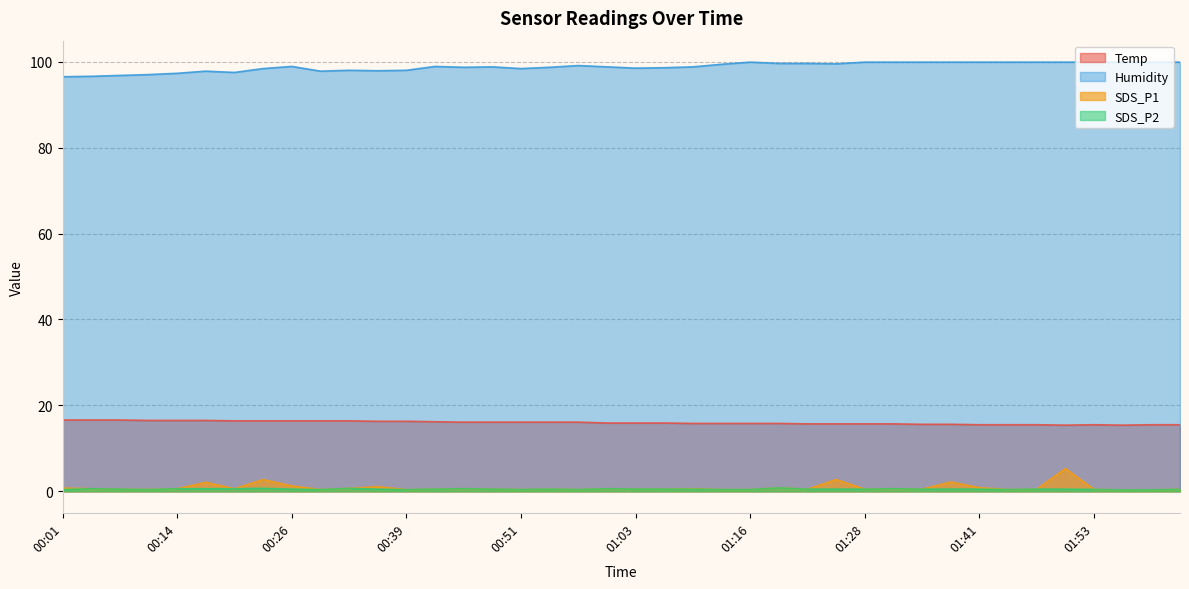

Between 00:26 and 00:32, which is larger?

00:26